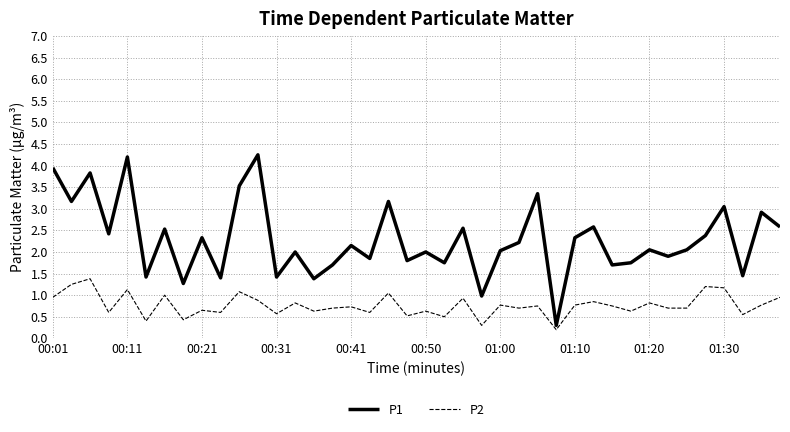

Which series has the largest range (max minus min)?

P1